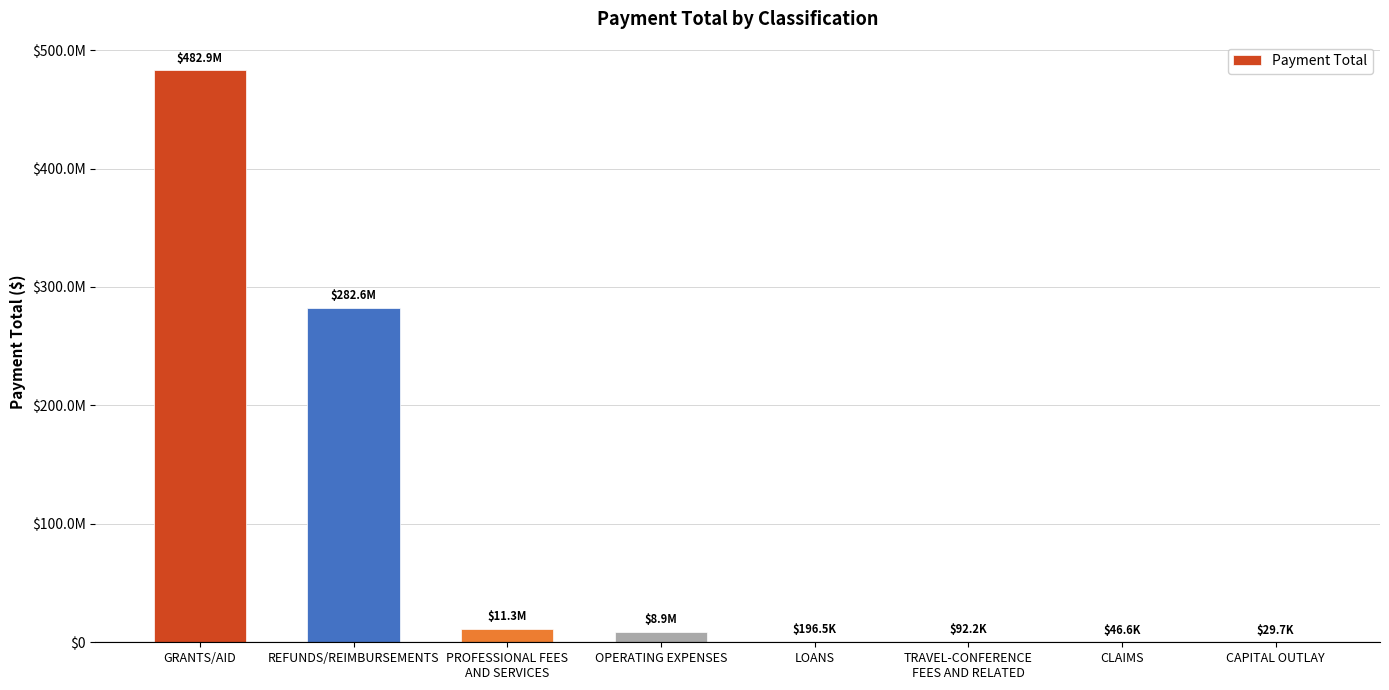

What is the label of the 7th bar from the left?

CLAIMS